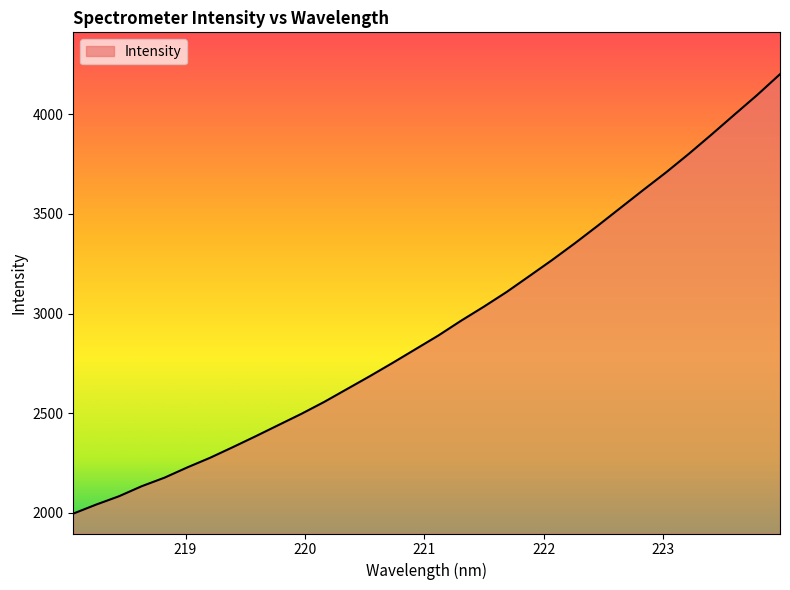

What is the difference between the maximum and minimum values?

2204.8